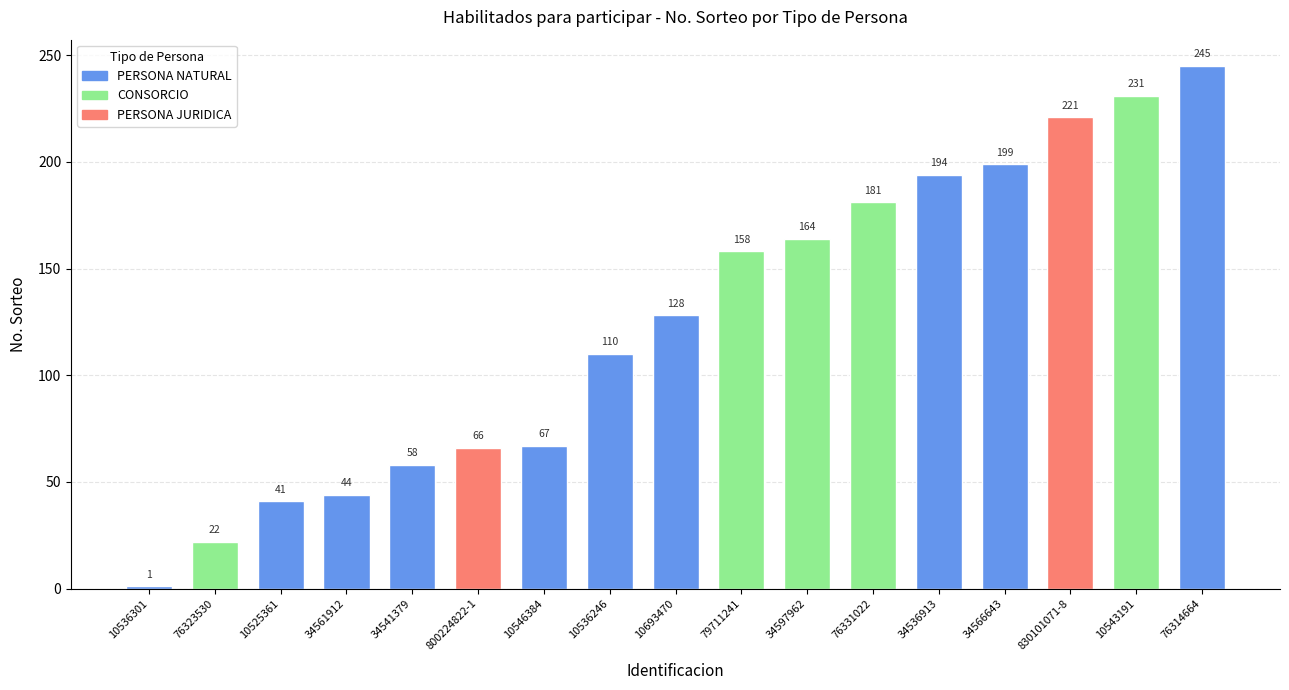

At which label is the value closest to 123?

10693470